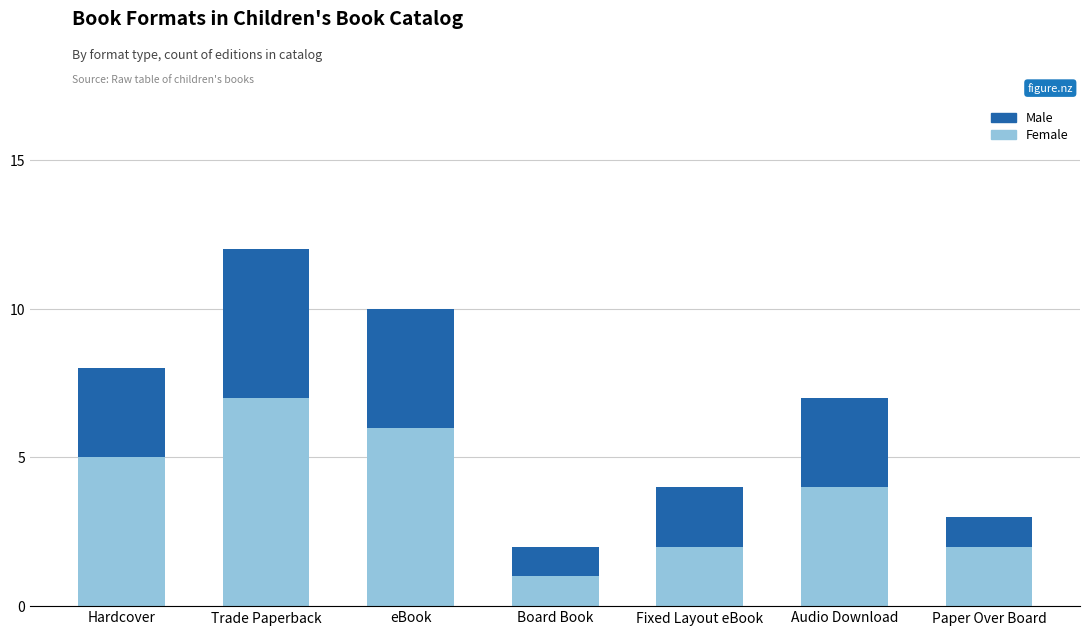

What is the average value of the Female series?

4